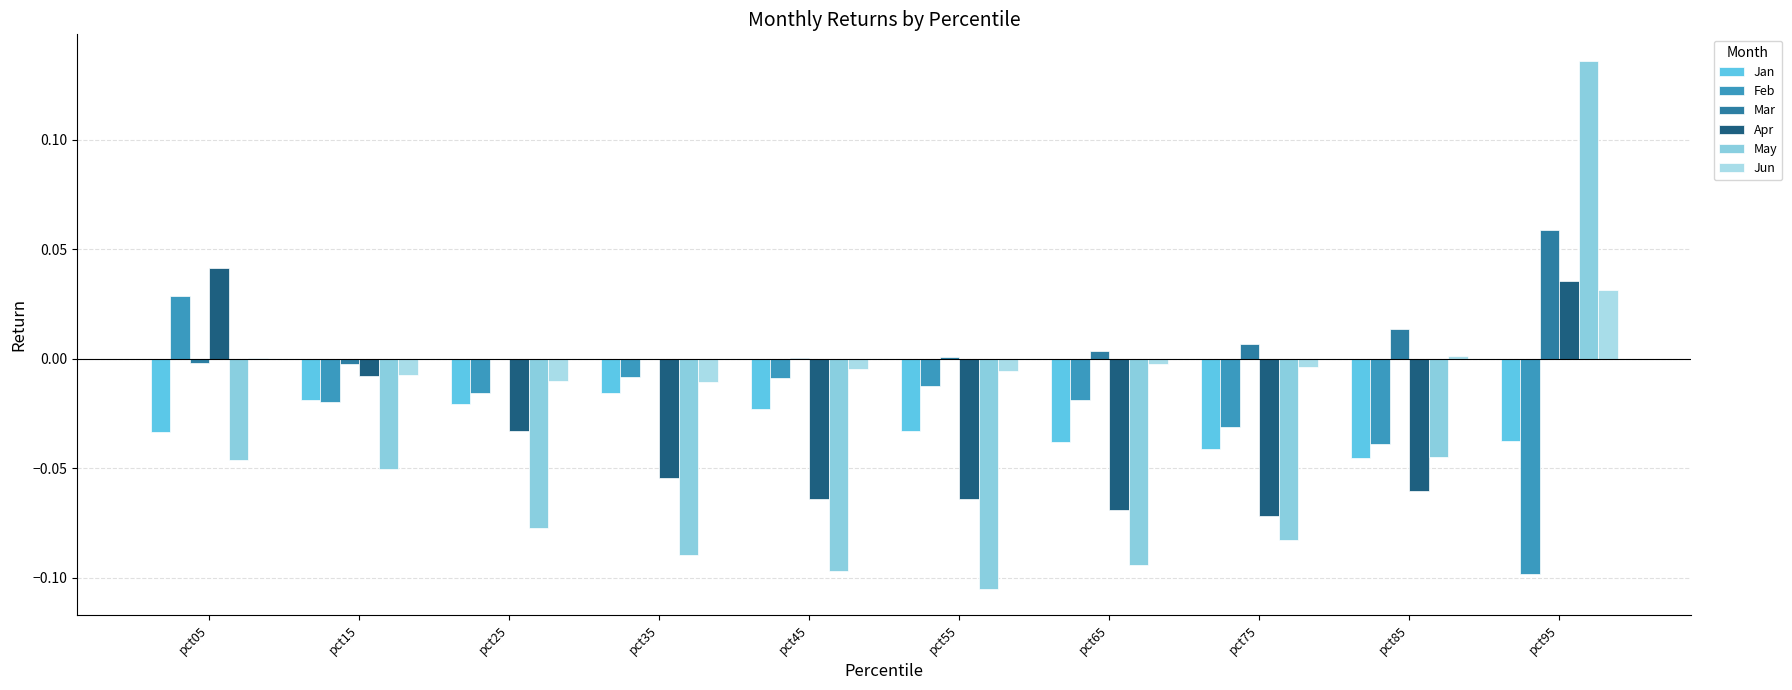

How many values in Feb are above zero?

1